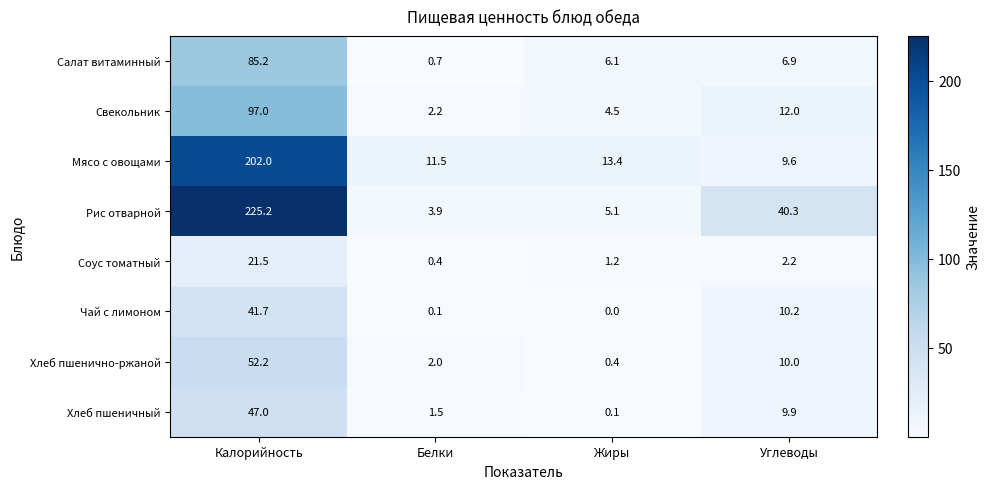

At which category is the sum across all series the highest?

Калорийность